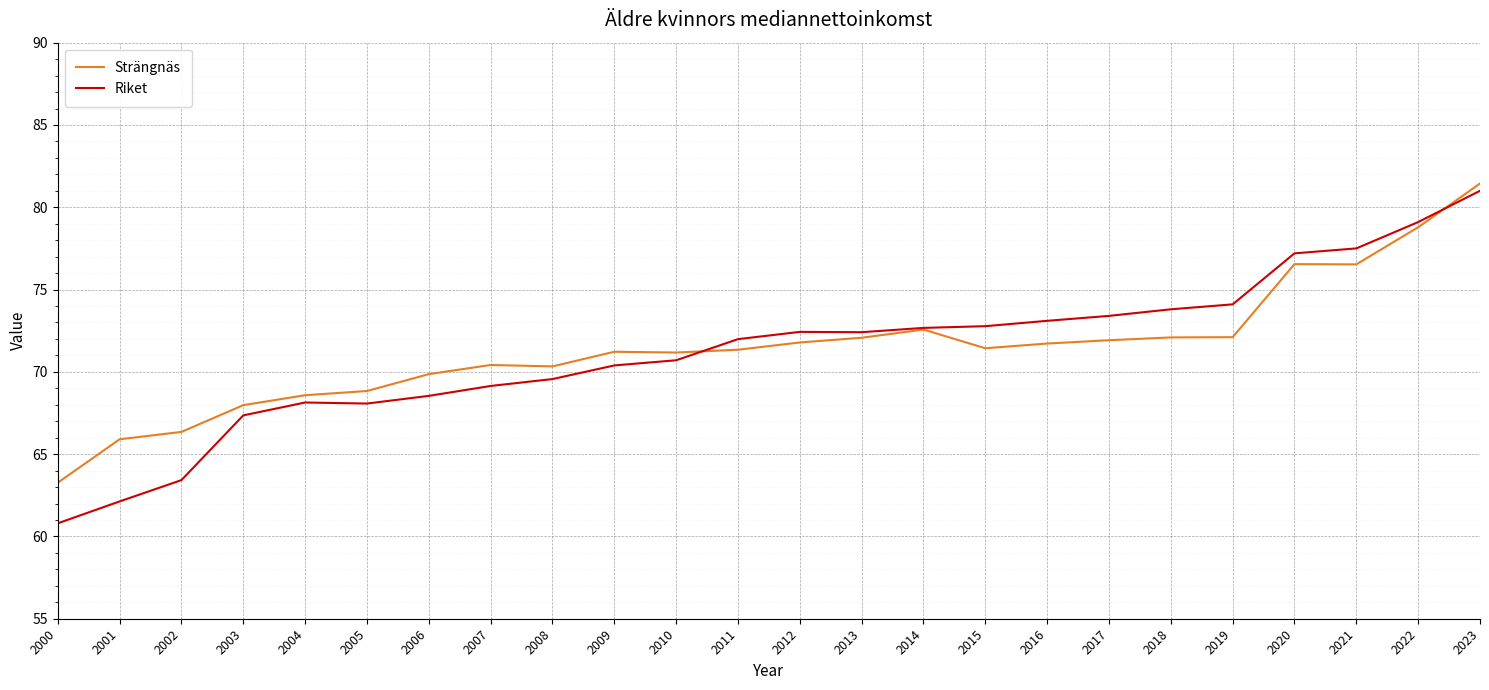

Which series has the largest range (max minus min)?

Riket